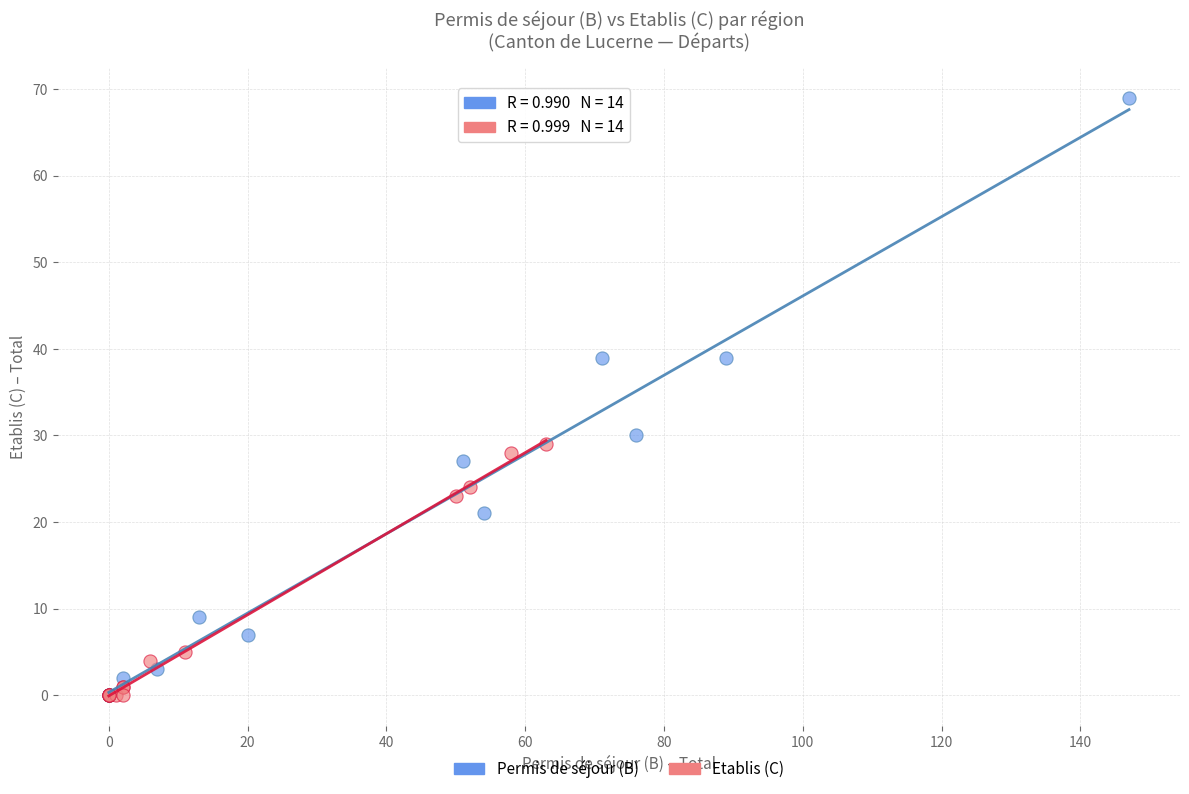

What are all the series names shown in the legend?

Permis de séjour (B), Etablis (C)